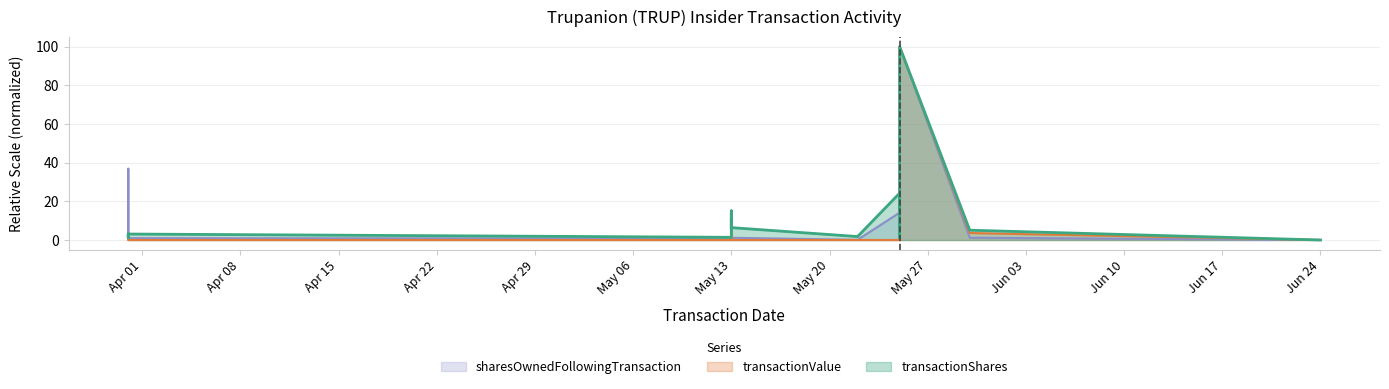

How many data points in transactionValue are above 0?

4